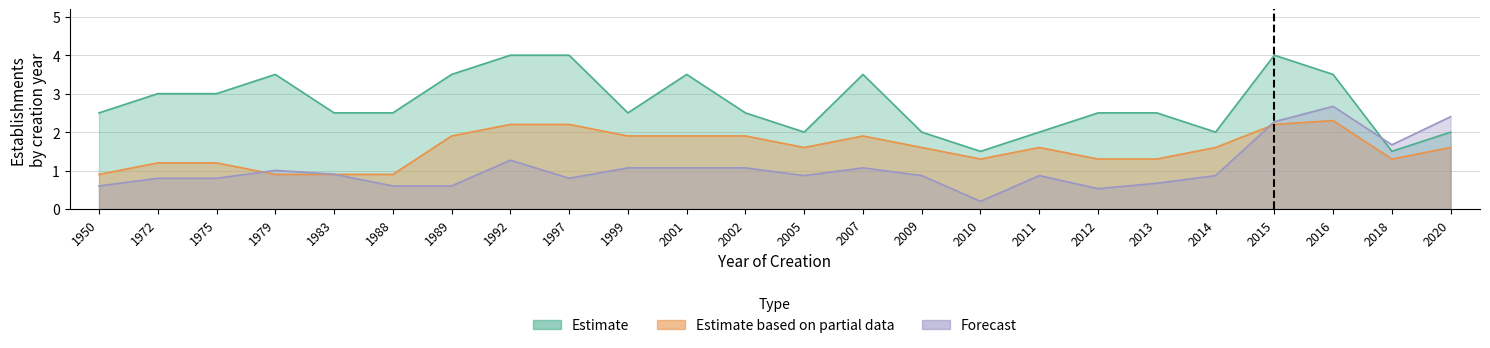

Rank the series by their average value, from lowest to highest.

Forecast, Estimate based on partial data, Estimate